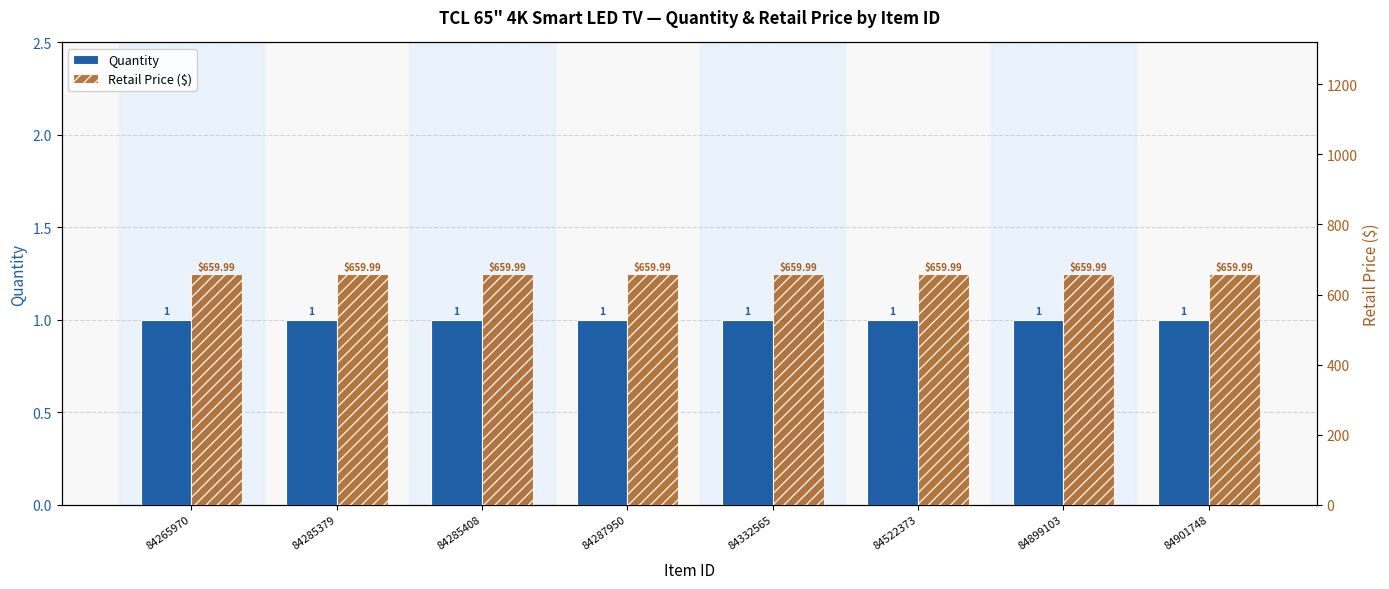

What is the sum of all Retail Price ($) values?

5279.9